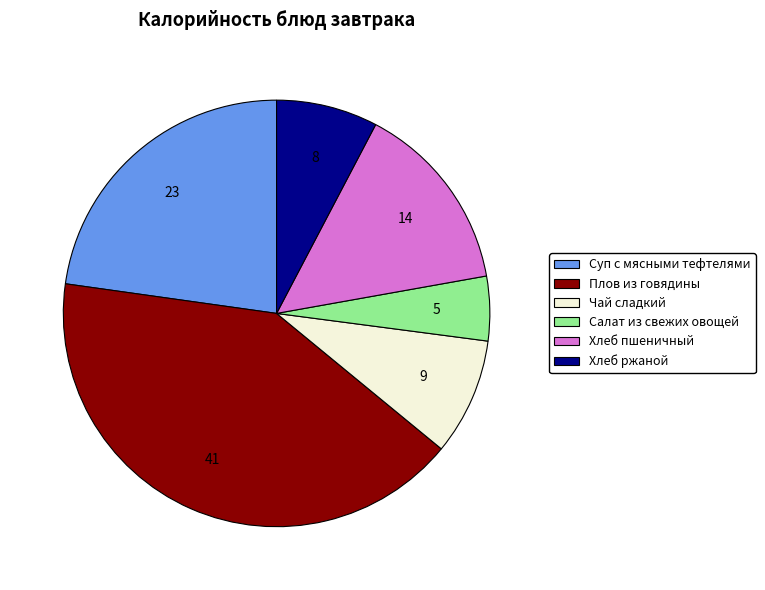

Does any single category account for the majority?

No